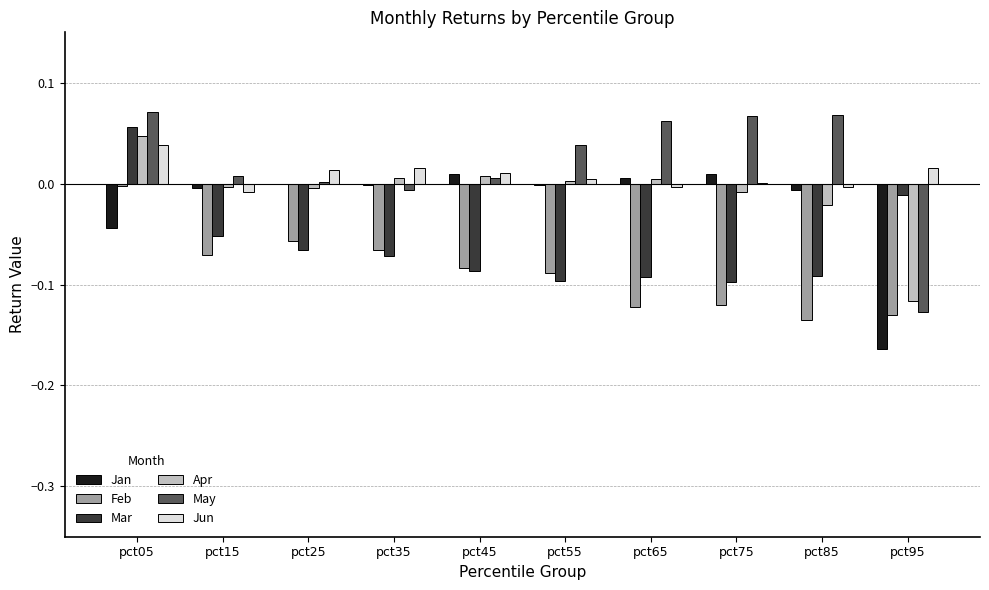

The May series shows 0.0 at pct15. True or false?

True